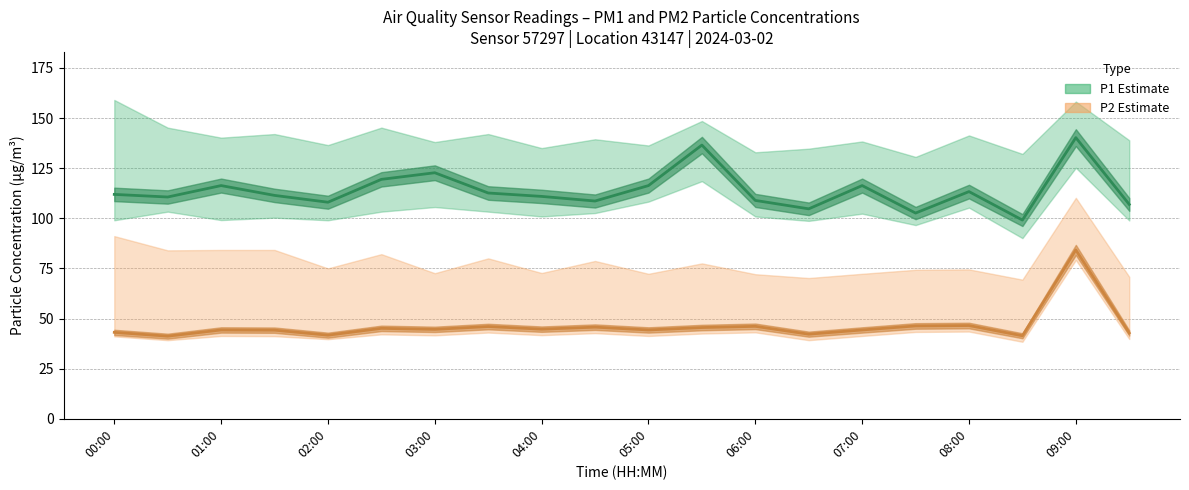

What is the maximum value for P2 Estimate?

84.2